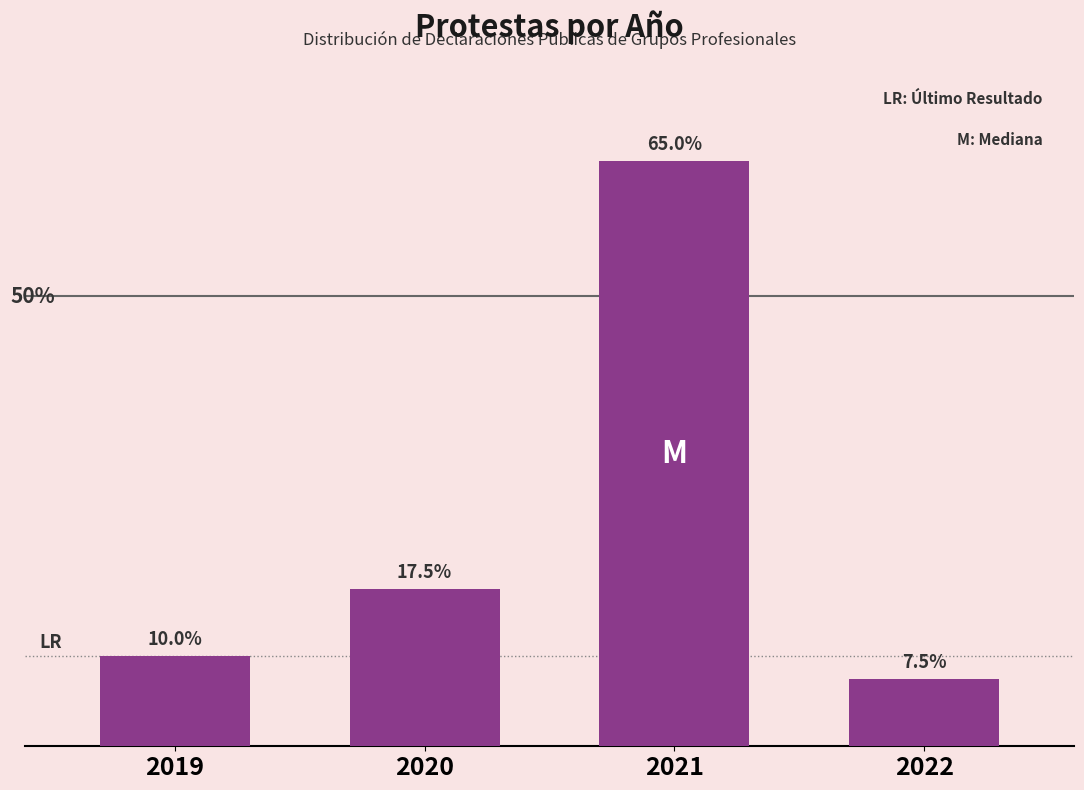

Rank the categories by value from highest to lowest.

2021, 2020, 2019, 2022